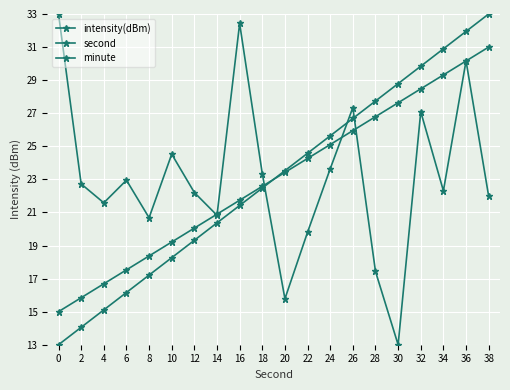

Reading left to right, extract all data points from this chart.

intensity(dBm): 33.0	22.7	21.6	22.9	20.7	24.5	22.2	20.8	32.4	23.3	15.8	19.8	23.6	27.3	17.4	13.0	27.1	22.3	30.2	22.0
second: 13.0	14.1	15.1	16.2	17.2	18.3	19.3	20.4	21.4	22.5	23.5	24.6	25.6	26.7	27.7	28.8	29.8	30.9	31.9	33.0
minute: 15.0	15.8	16.7	17.5	18.4	19.2	20.1	20.9	21.7	22.6	23.4	24.3	25.1	25.9	26.8	27.6	28.5	29.3	30.2	31.0